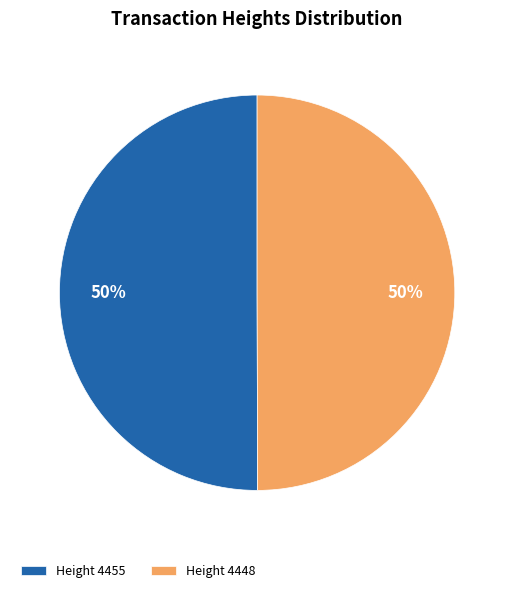

Combined, do Height 4455 and Height 4448 account for over 50%?

Yes